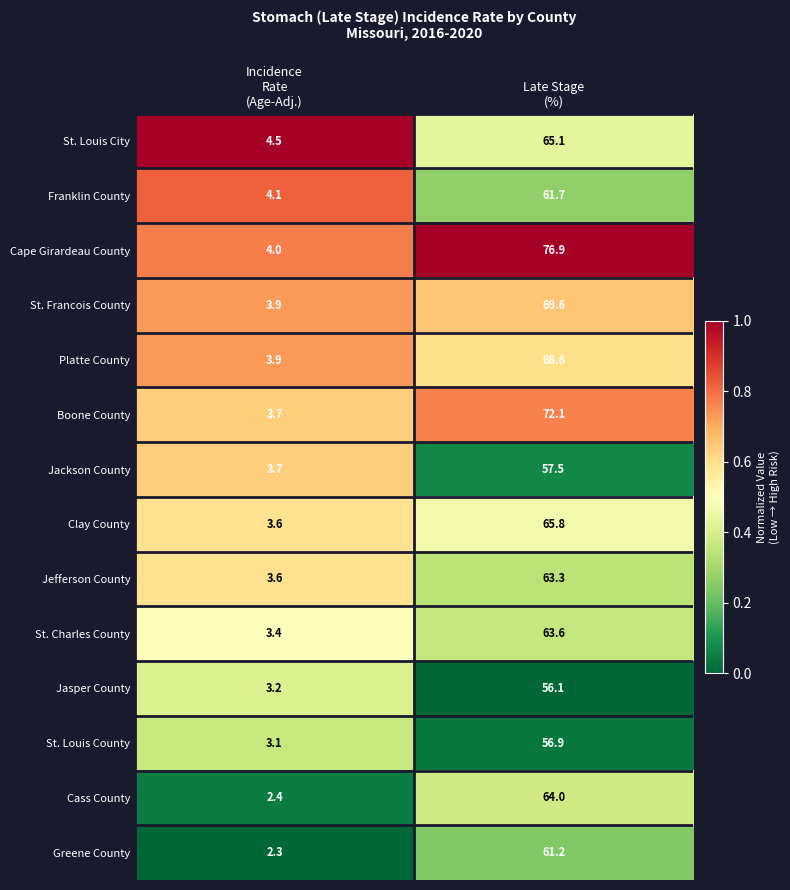

Which series has the largest range (max minus min)?

Cape Girardeau County